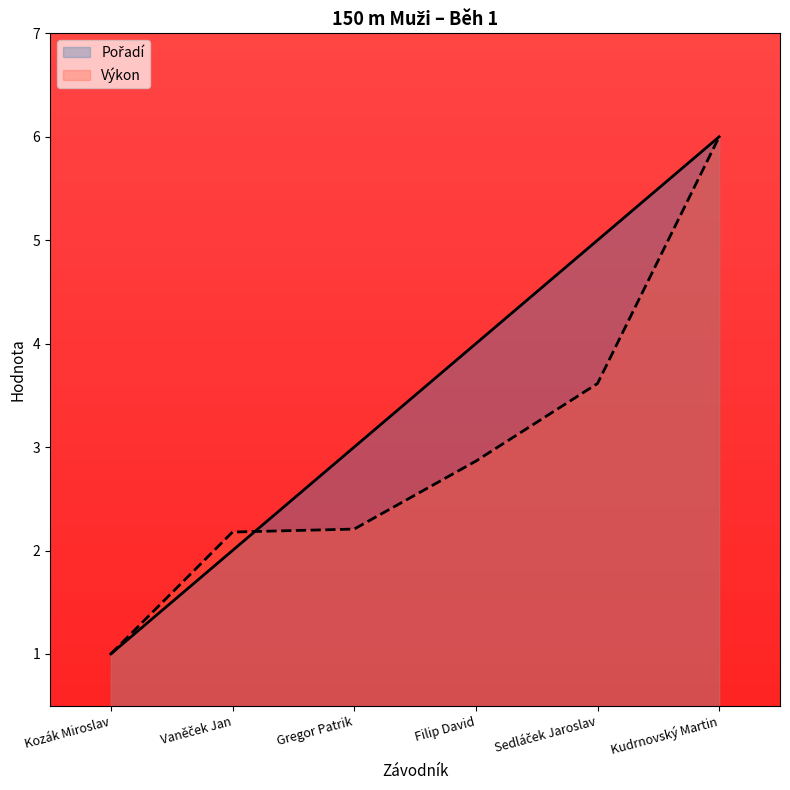

What is the difference between the maximum and minimum values in the Výkon series?

5.0